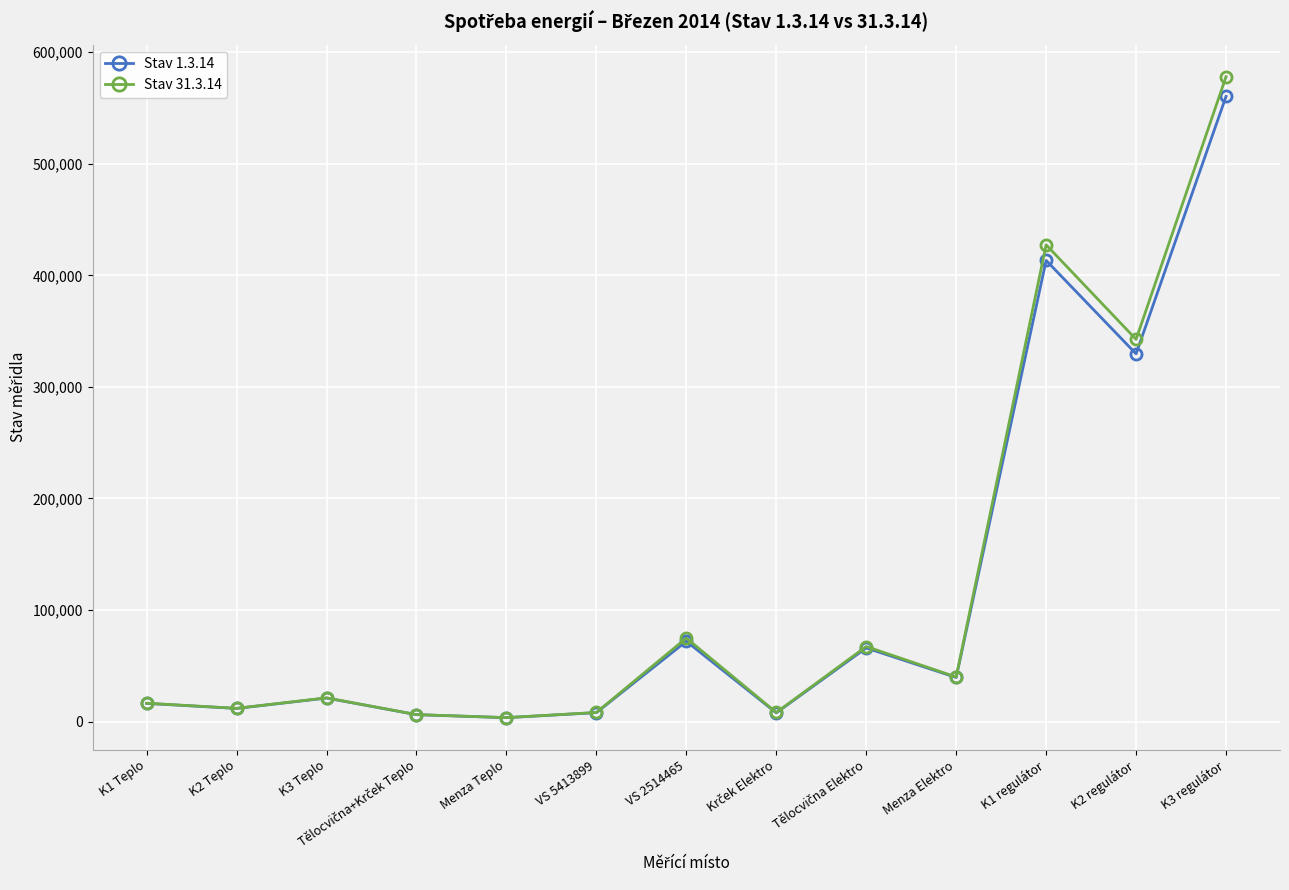

How many data points in Stav 31.3.14 are less than 21337?

6